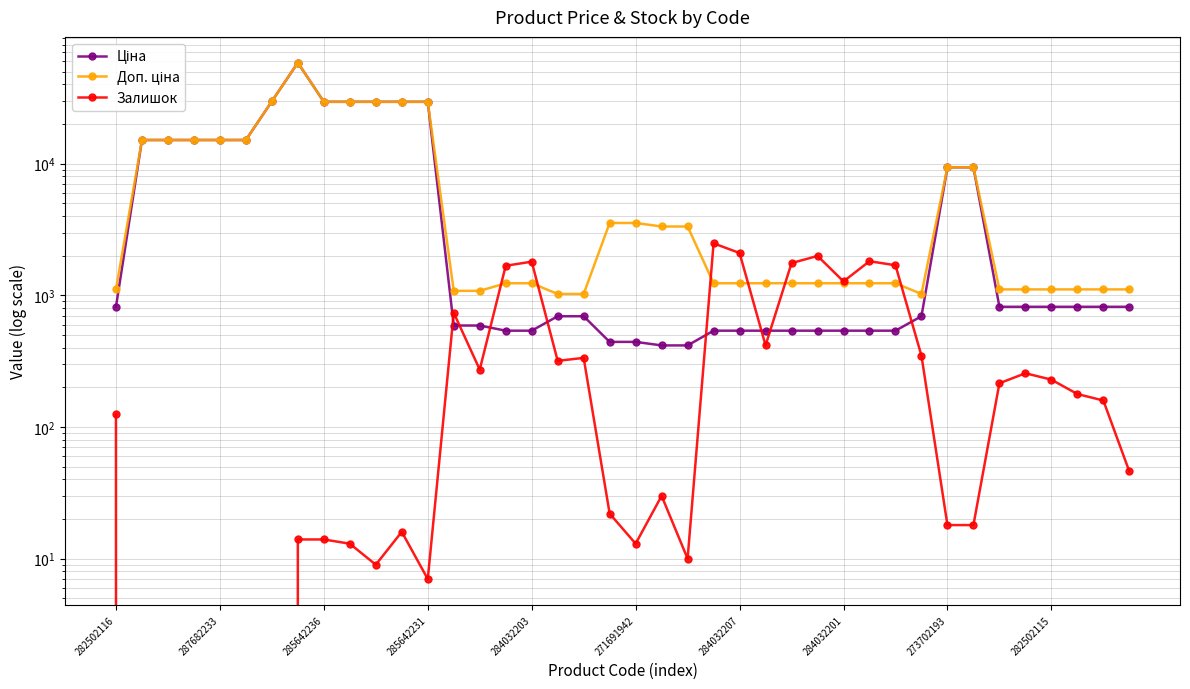

Reading left to right, extract all data points from this chart.

Ціна: 818.5	15120.0	15120.0	15120.0	15120.0	15120.0	29747.2	58426.5	29491.5	29491.5	29491.5	29491.5	29491.5	589.9	589.9	539.0	539.0	693.7	693.7	443.1	443.1	416.6	416.6	539.0	539.0	539.0	539.0	539.0	539.0	539.0	539.0	693.7	9384.0	9384.0	818.5	818.5	818.5	818.5	818.5	818.5
Доп. ціна: 1109.2	15120.0	15120.0	15120.0	15120.0	15120.0	29747.2	58426.5	29491.5	29491.5	29491.5	29491.5	29491.5	1081.7	1081.7	1235.4	1235.4	1024.6	1024.6	3545.0	3545.0	3332.5	3332.5	1235.4	1235.4	1235.4	1235.4	1235.4	1235.4	1235.4	1235.4	1024.6	9384.0	9384.0	1109.2	1109.2	1109.2	1109.2	1109.2	1109.2
Залишок: 125.0	0.0	0.0	0.0	0.0	0.0	0.0	14.0	14.0	13.0	9.0	16.0	7.0	736.0	273.0	1677.0	1802.0	318.0	335.0	22.0	13.0	30.0	10.0	2483.0	2096.0	417.0	1757.0	1992.0	1276.0	1816.0	1692.0	348.0	18.0	18.0	215.0	256.0	229.0	178.0	159.0	46.0